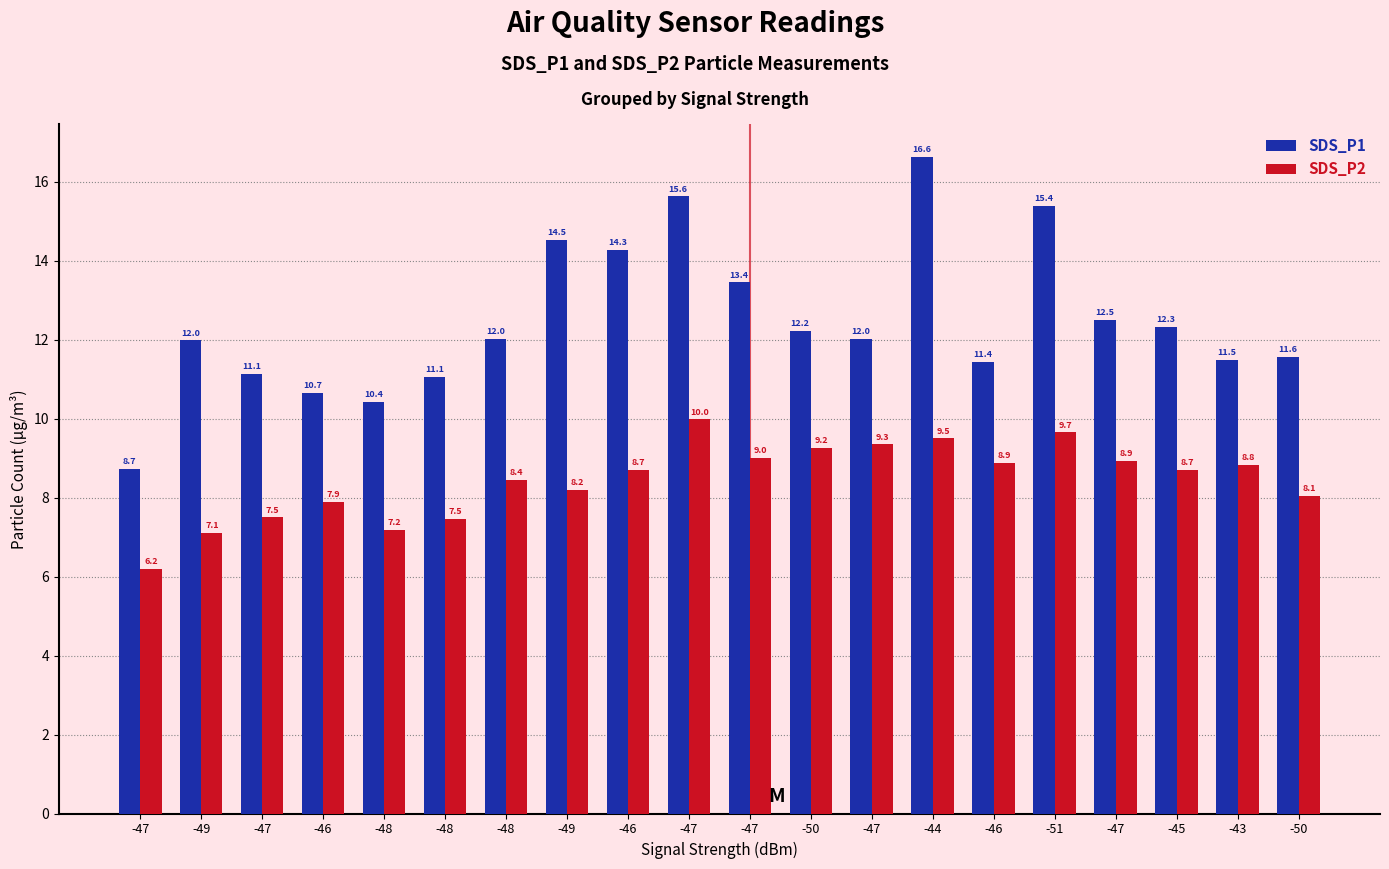

How many groups of bars are there?

20